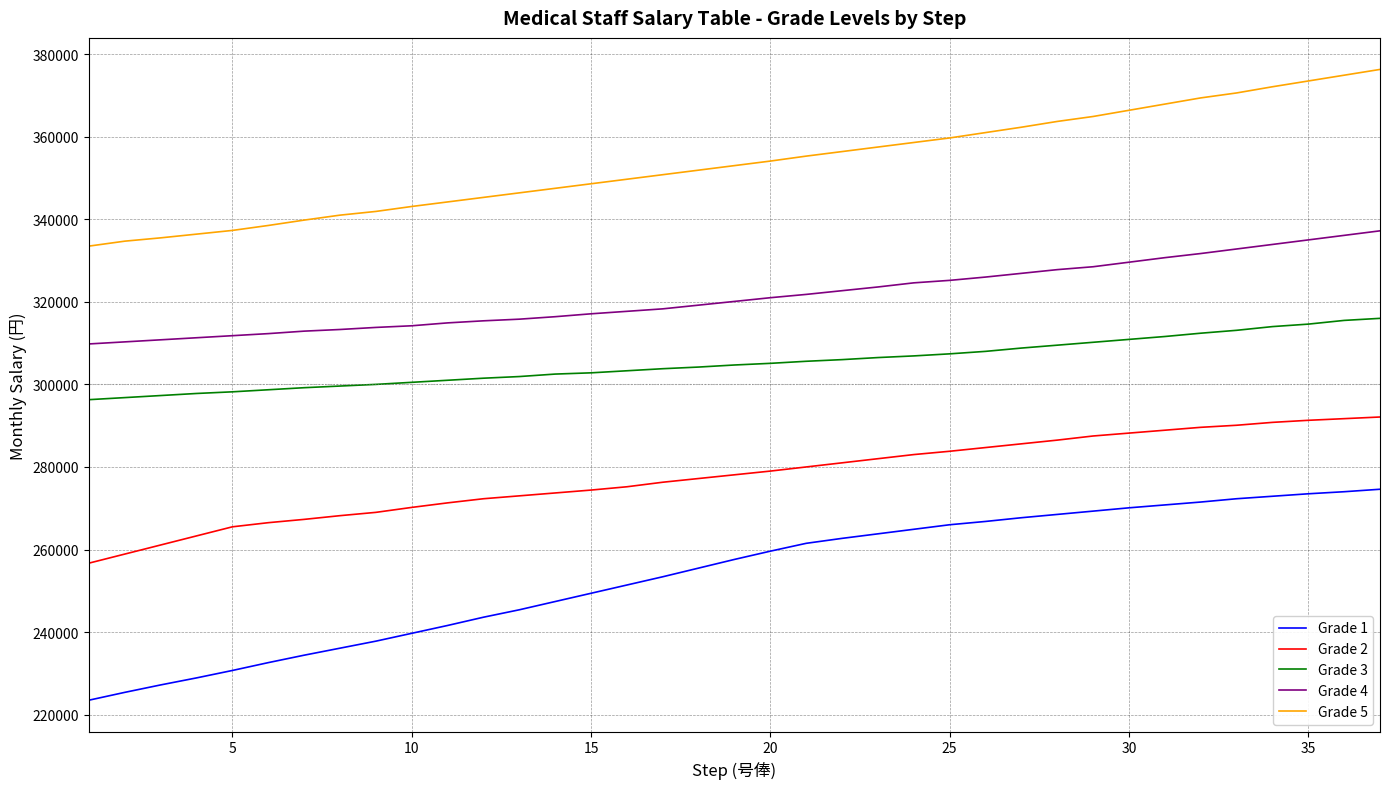

True or false: Grade 3 and Grade 5 cross at least once.

False